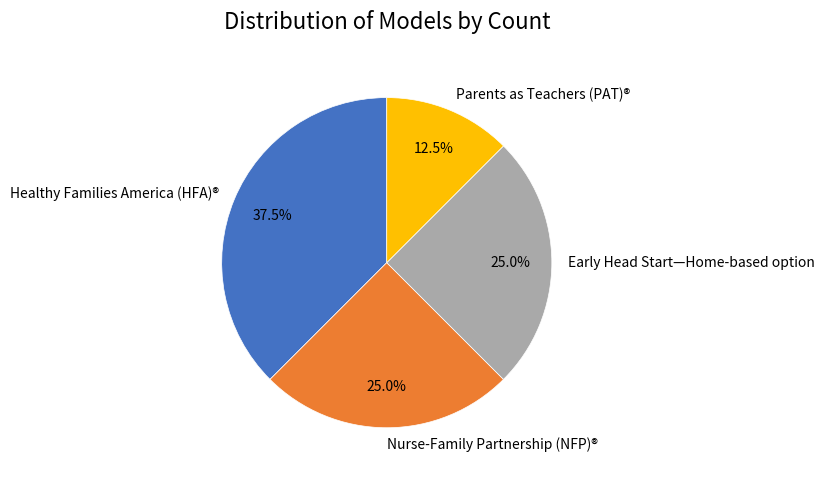

Between Early Head Start—Home-based option and Parents as Teachers (PAT)®, which is larger?

Early Head Start—Home-based option